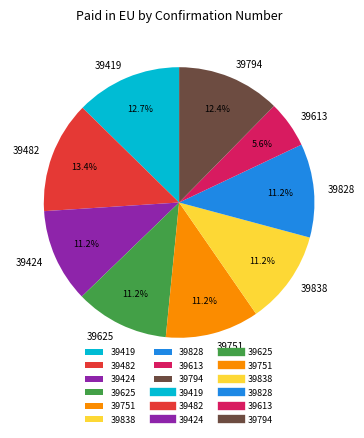

Which category has the smallest portion of the pie?

39613